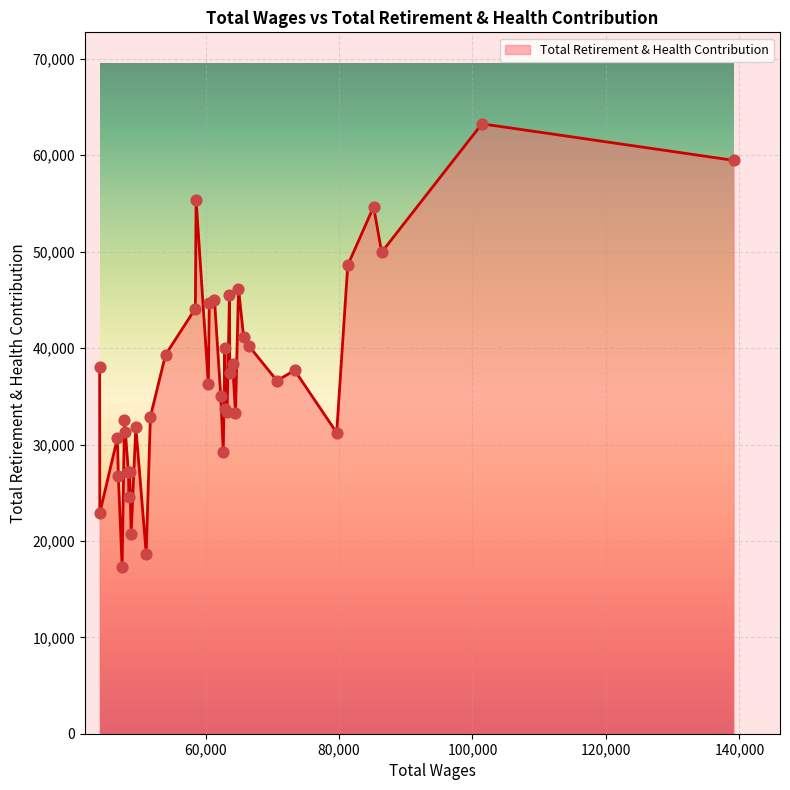

What is the smallest value displayed?

17338